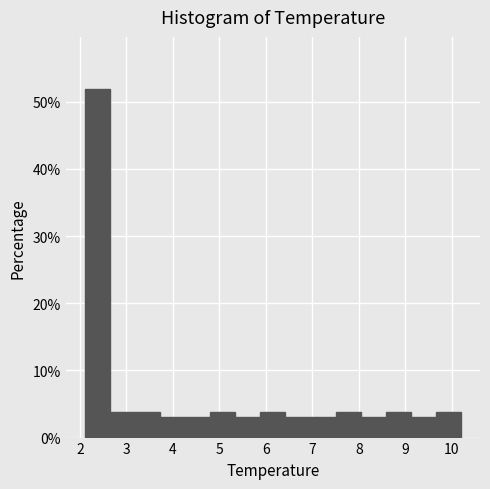

What is the height of the bar covering 5.34 to 5.88 on the x-axis? Neither the bar edges nor the heights are printed on the chart, so give them approximately, as read against the axes.

3